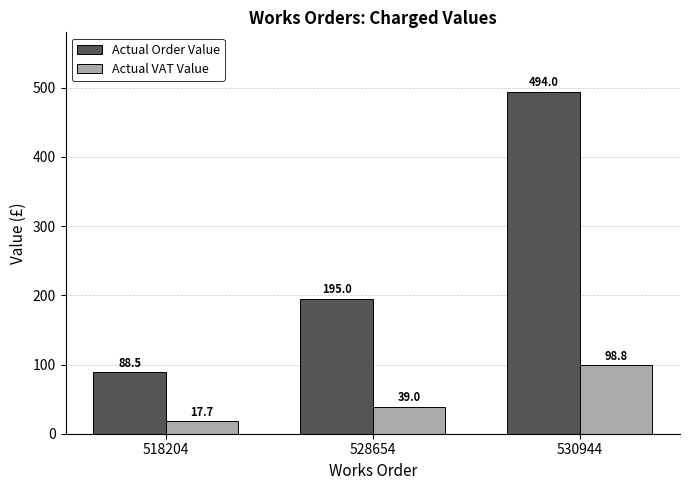

Which category has the highest value across all series?

530944